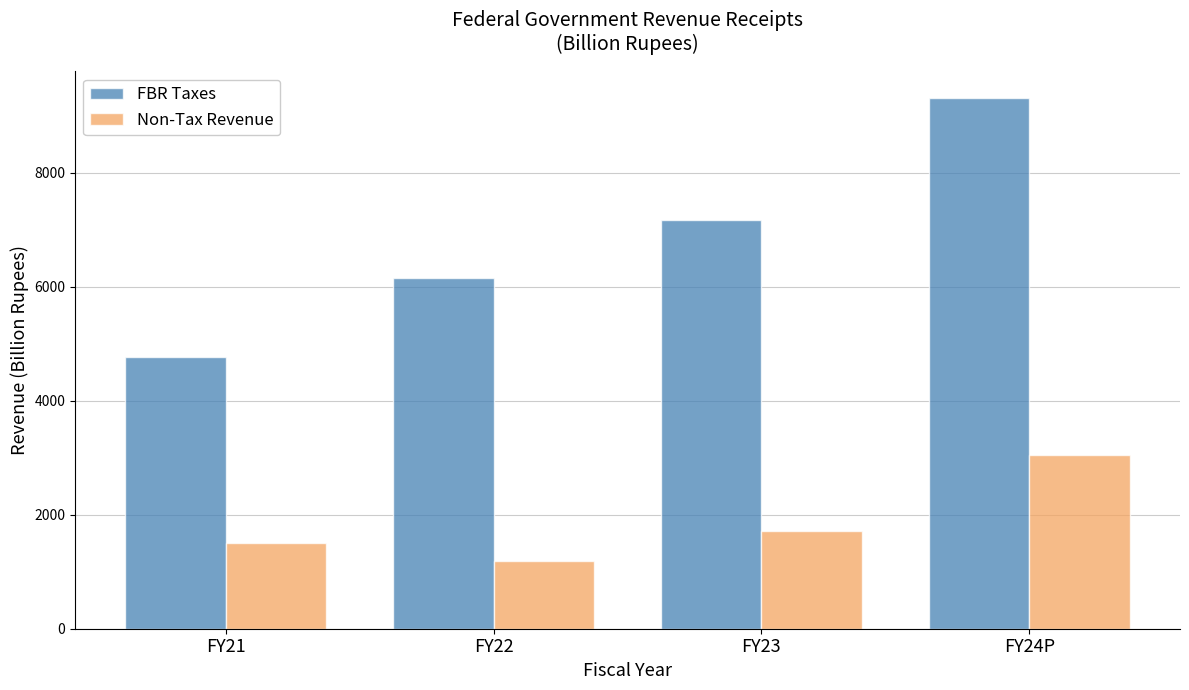

Reading left to right, extract all data points from this chart.

FBR Taxes: 4764.3	6142.8	7169.1	9311.0
Non-Tax Revenue: 1505.4	1185.4	1710.7	3050.5